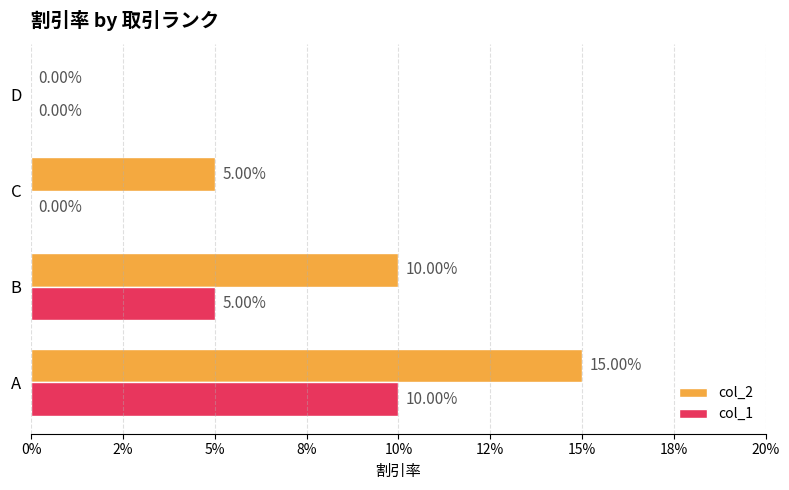

What are all the series names shown in the legend?

col_2, col_1